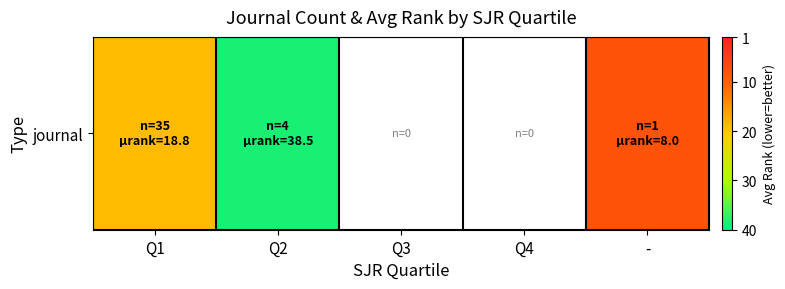

The value at Q1 is 18.8. True or false?

True